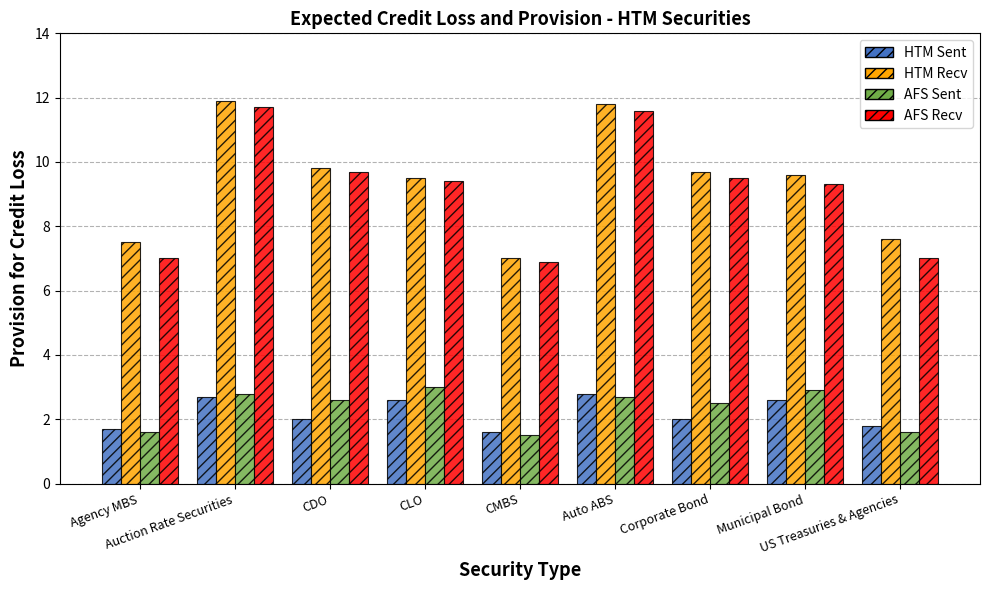

The AFS Recv series shows 7.0 at Agency MBS. True or false?

True